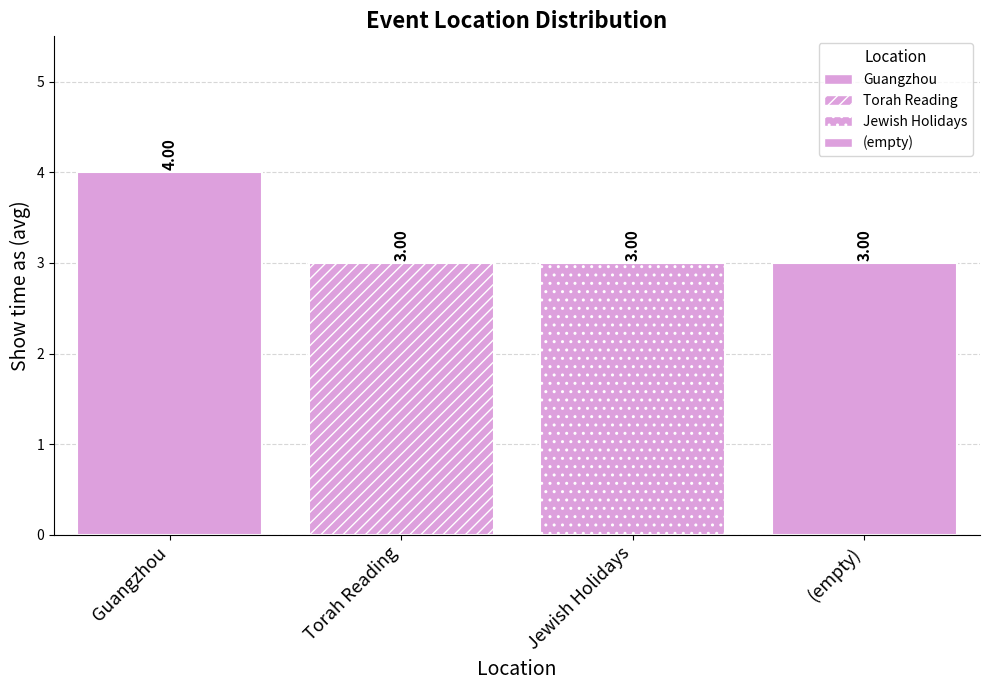

How many series are shown in this chart?

4